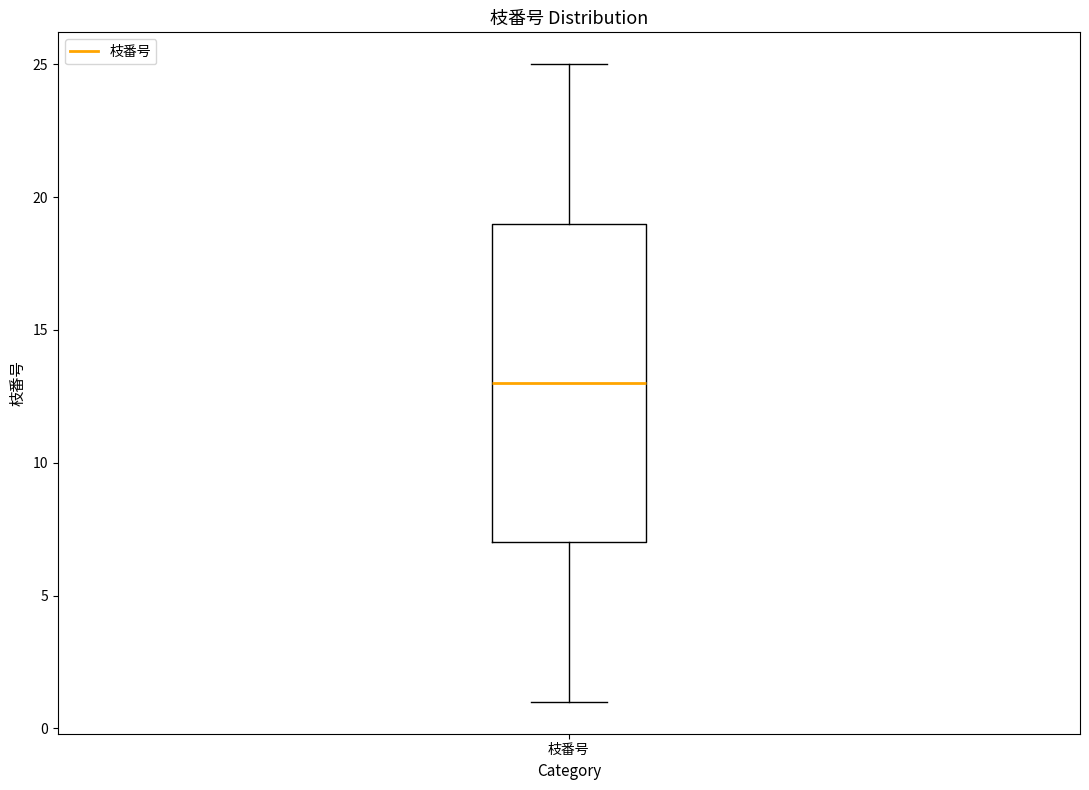

Transcribe this box plot: give where the median line is, the range the box spans, and where the two whiskers end, as read against the y-axis. The values are not printed on the chart, so give them approximately, as read against the axis.

median 13, box 7 to 19, whiskers 1 to 25